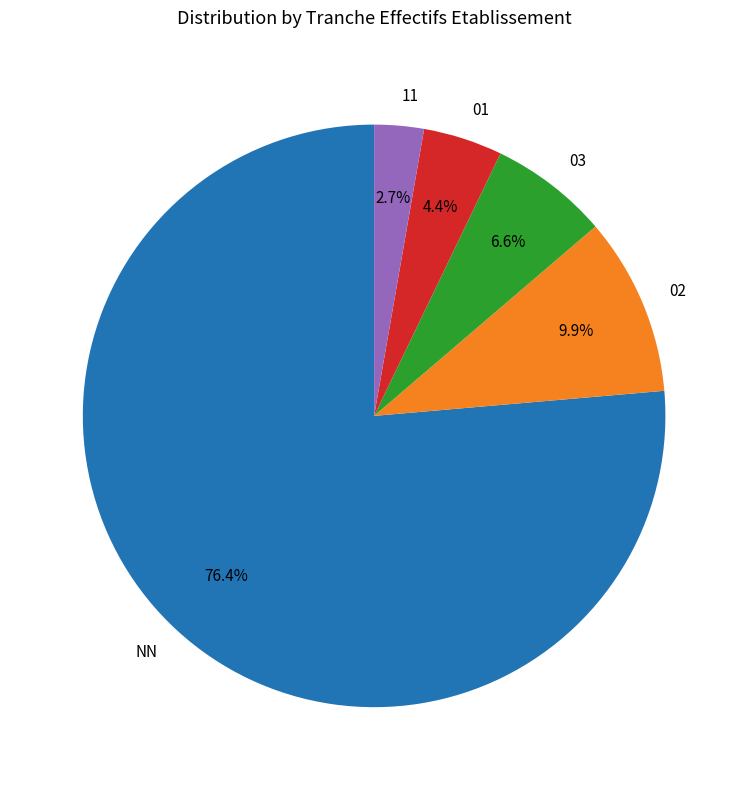

Which has a higher value, 03 or 01?

03